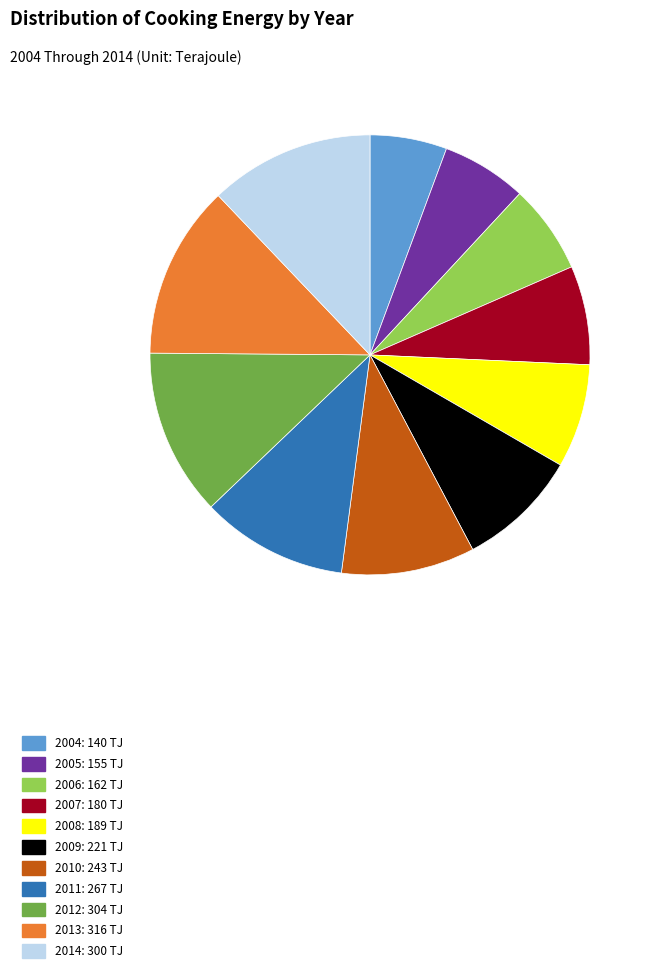

What is the ratio of the value at 2008: 189 TJ to the value at 2005: 155 TJ?

1.2